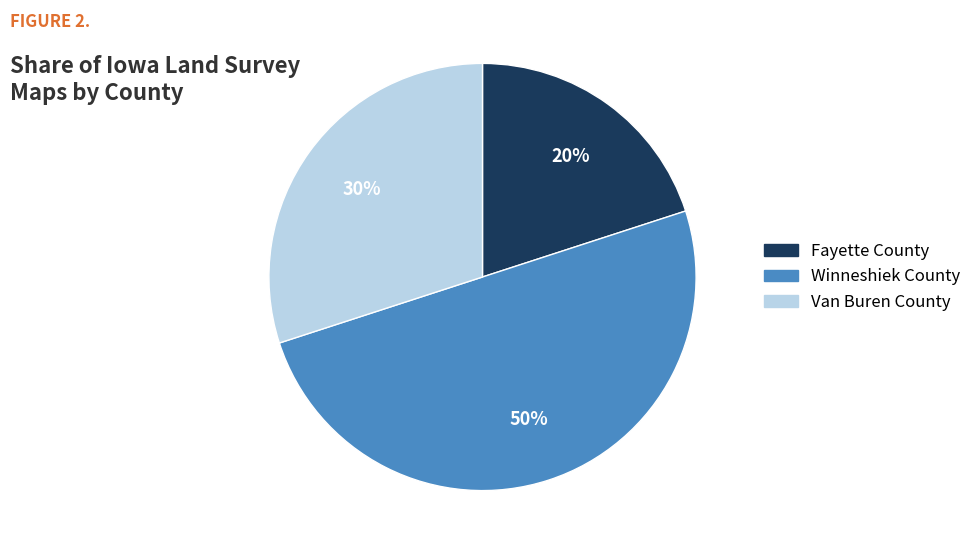

To the nearest percent, what is the average slice percentage?

33%